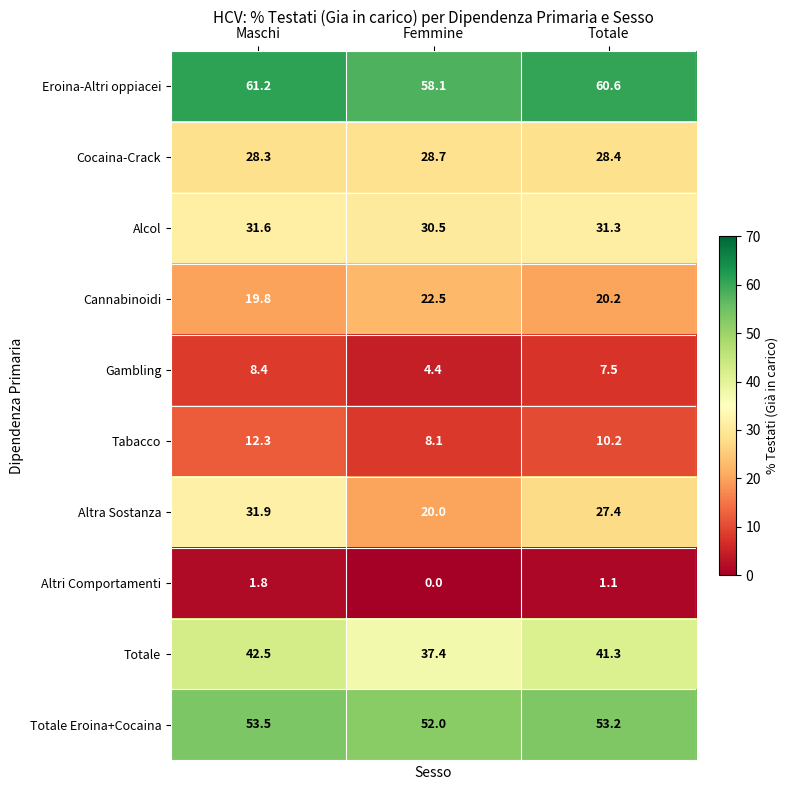

At which label does Cannabinoidi reach its peak?

Femmine